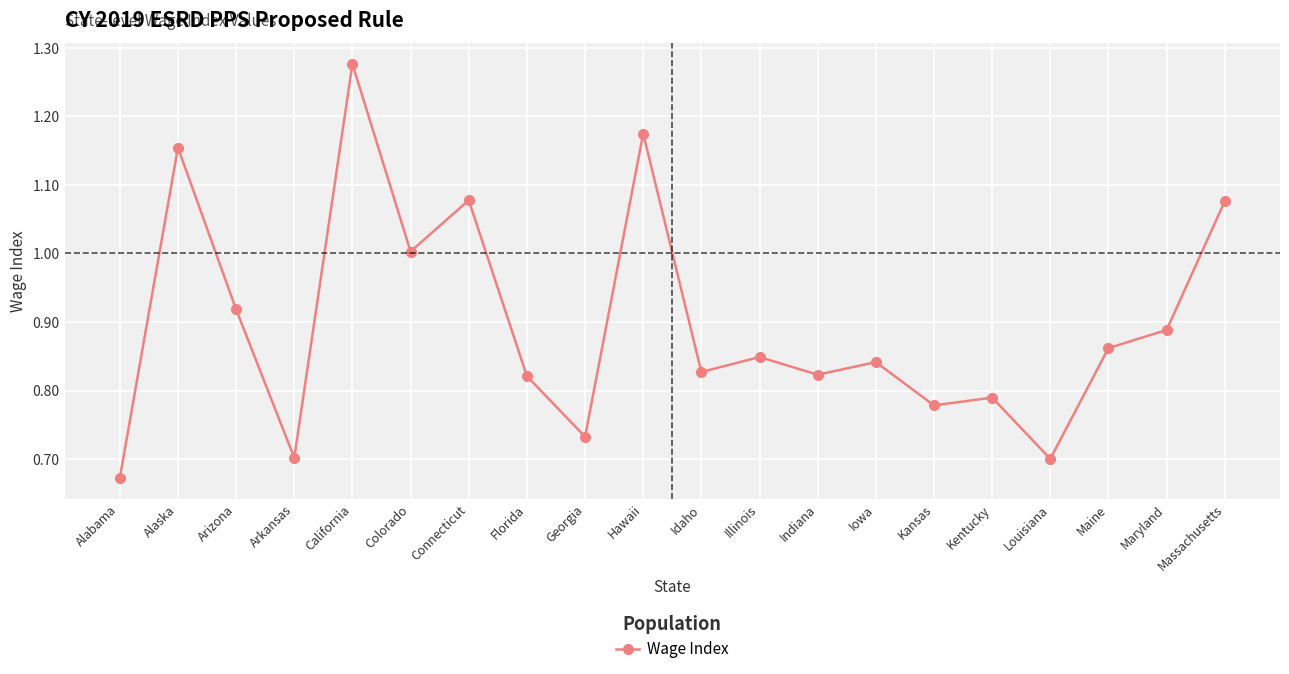

Which label corresponds to the smallest value in the chart?

Alabama